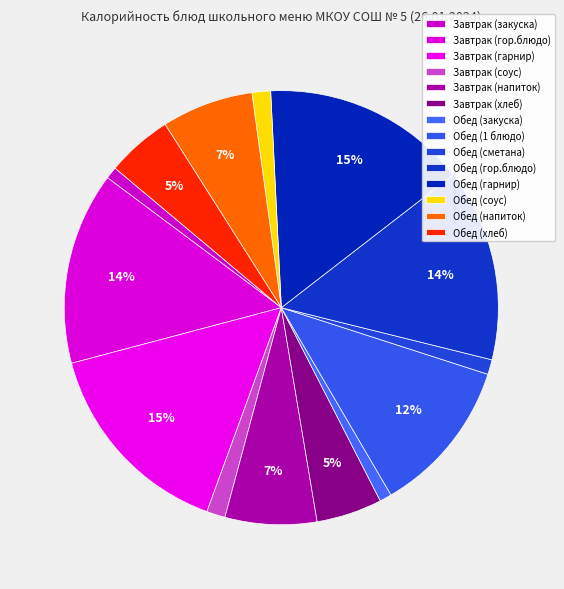

To the nearest percent, what is the average slice percentage?

7%